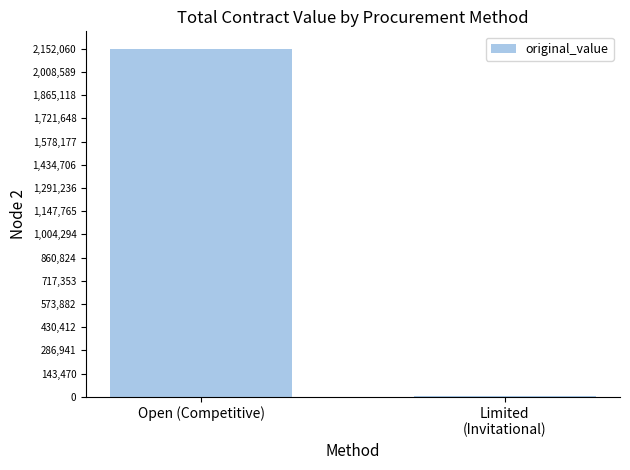

Reading left to right, transcribe all the data shown in this chart.

Open (Competitive)=2152060.1	Limited
(Invitational)=4507.2